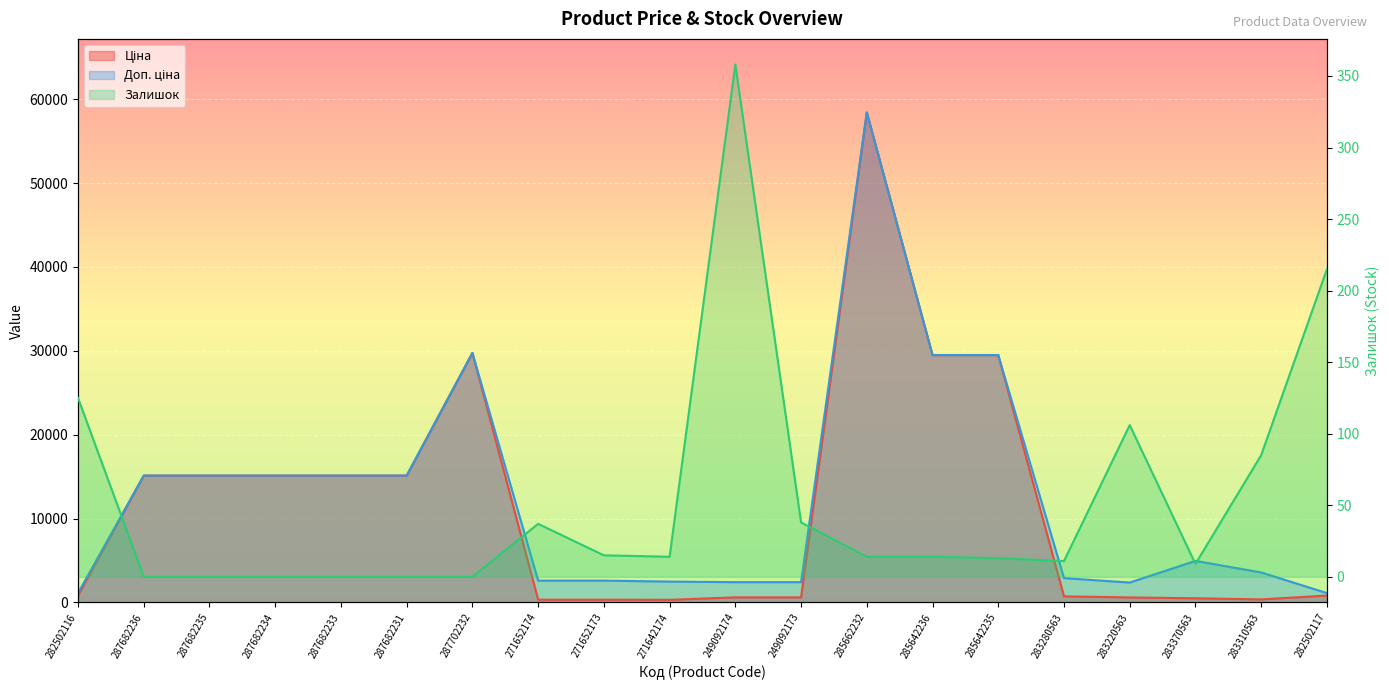

What is the difference between the maximum and second lowest values in the Ціна series?

58101.8